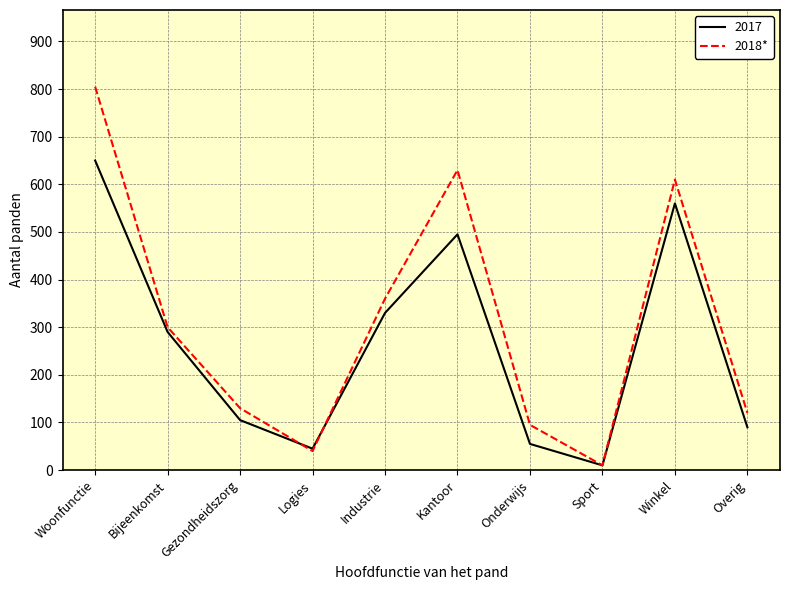

What is the highest value of the 2018* series?

805